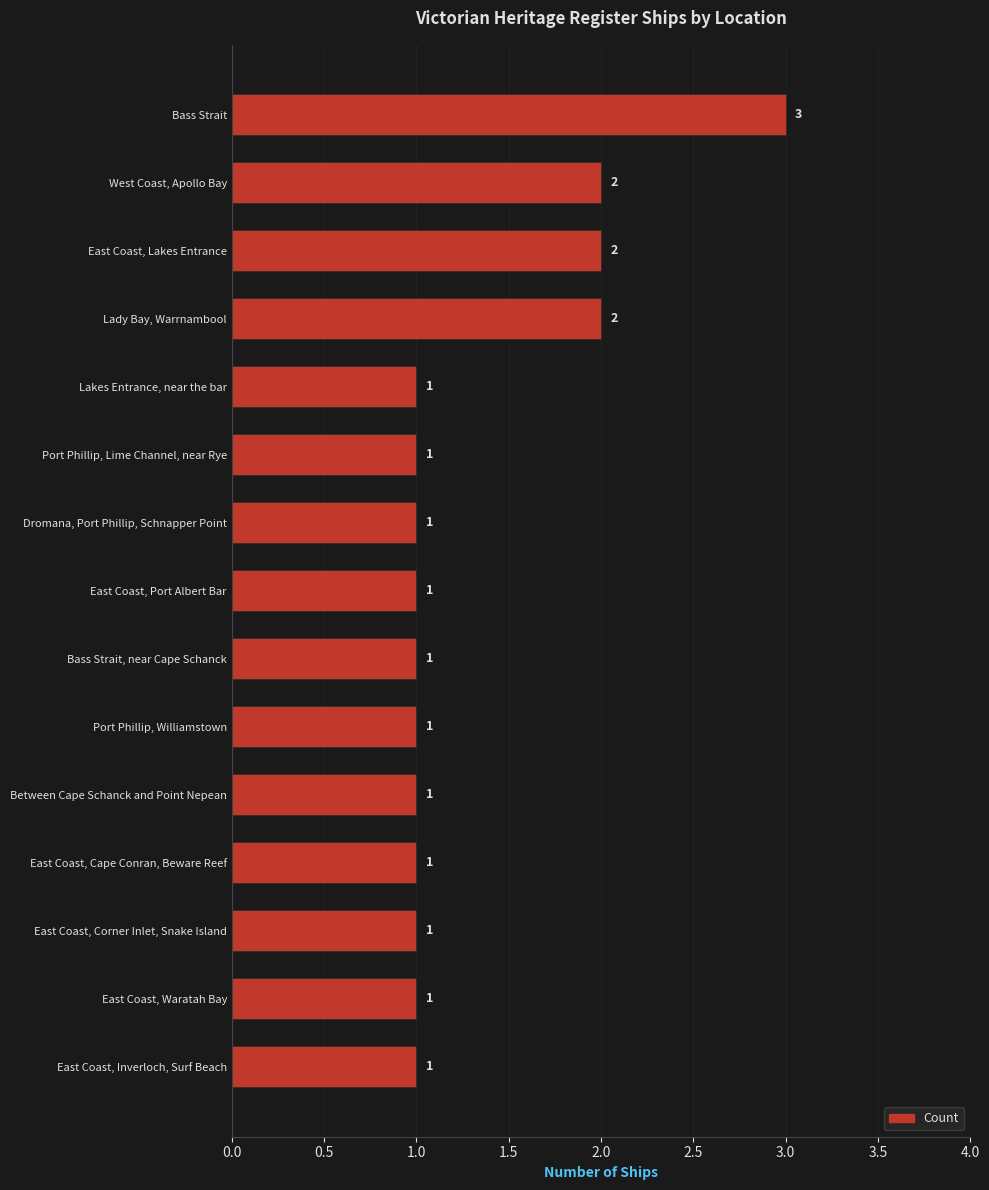

How many categories are shown in the chart?

15